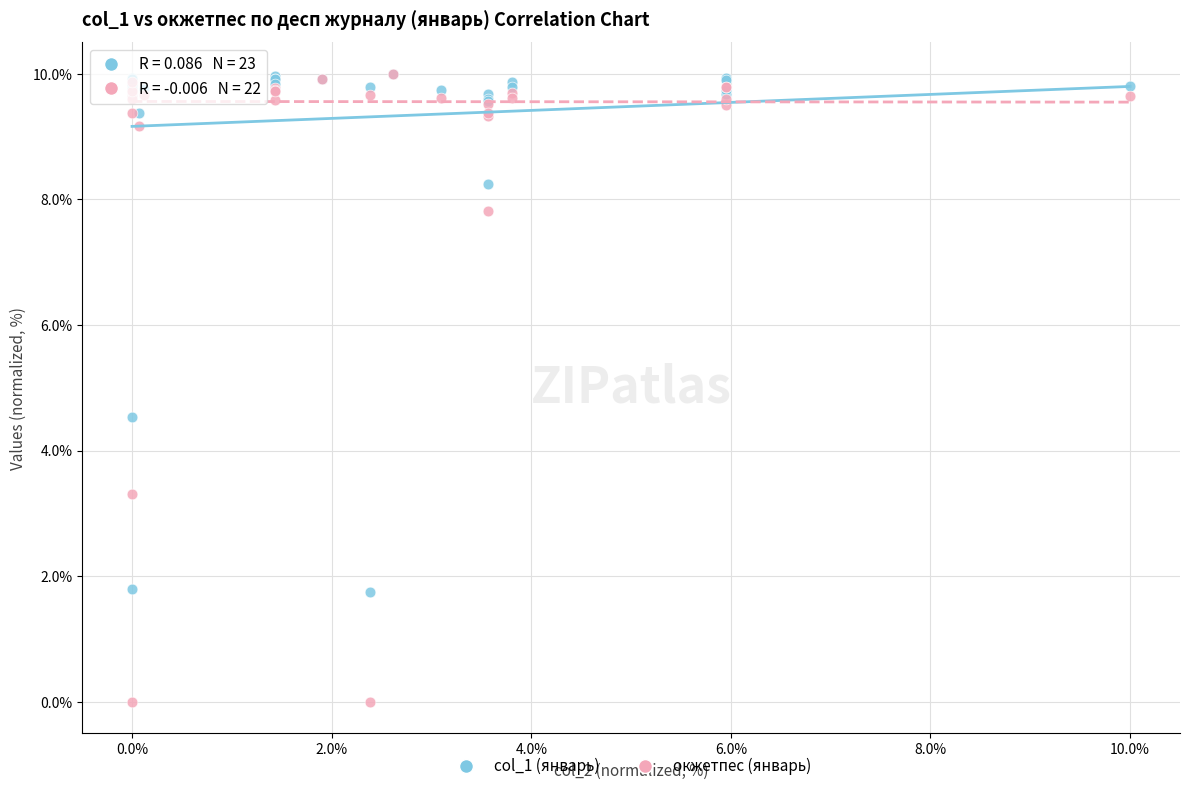

In the окжетпес (январь) series, what Y value is closest to 5?

3.3